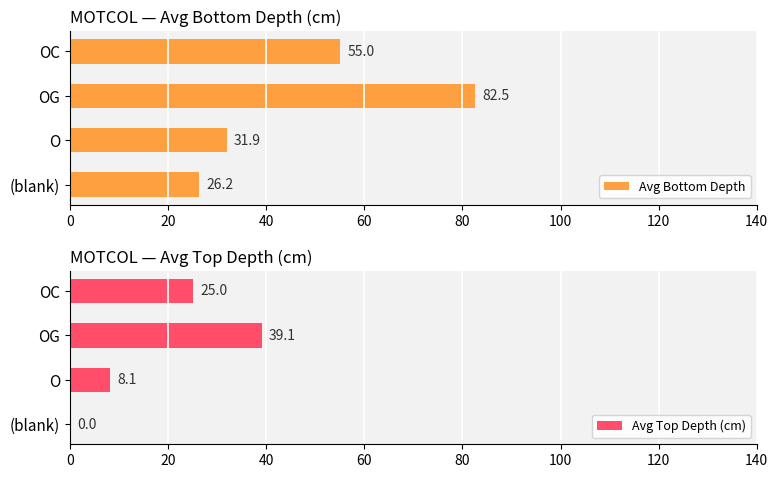

True or false: Avg Top Depth (cm) has a value of -25.0 at (blank).

False